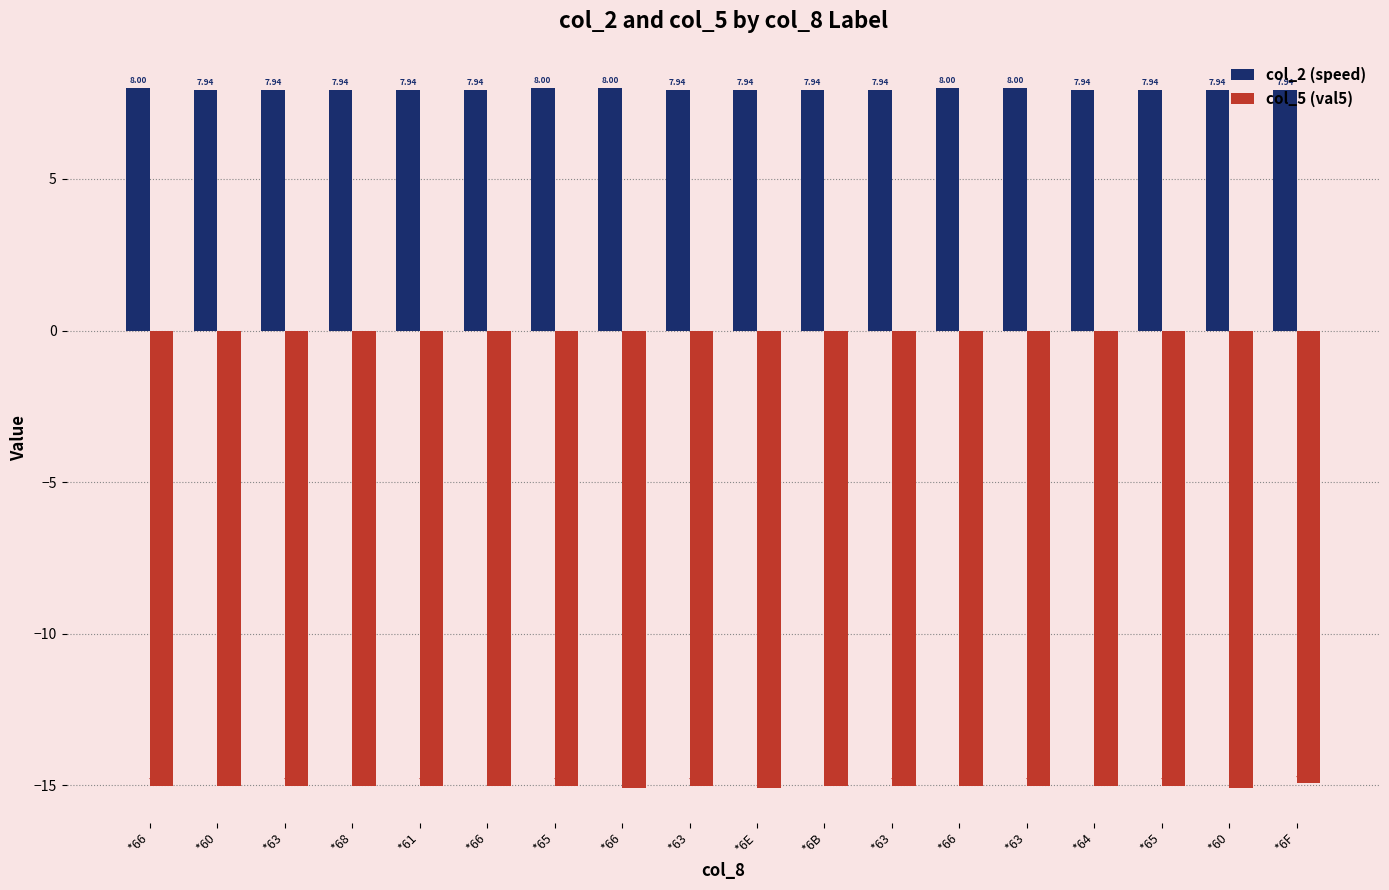

What is the greatest value displayed?

8.0